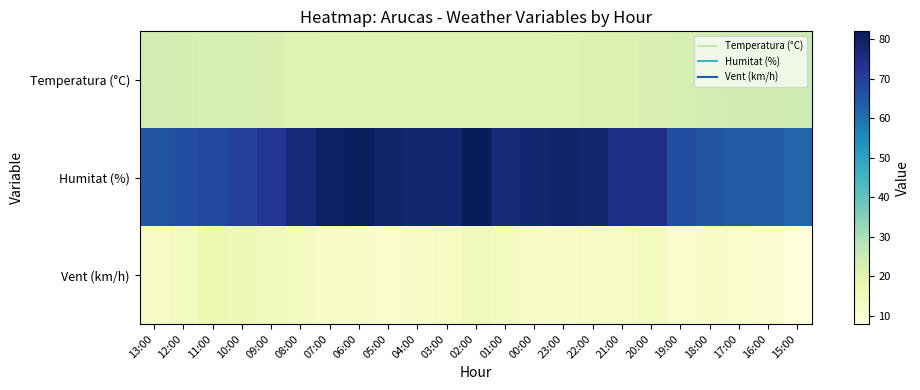

Count the number of categories in the chart.

23